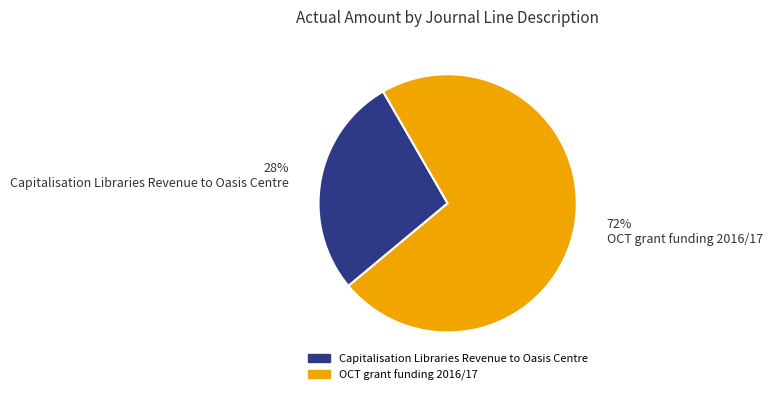

True or false: OCT grant funding 2016/17 accounts for 72% of the total.

True